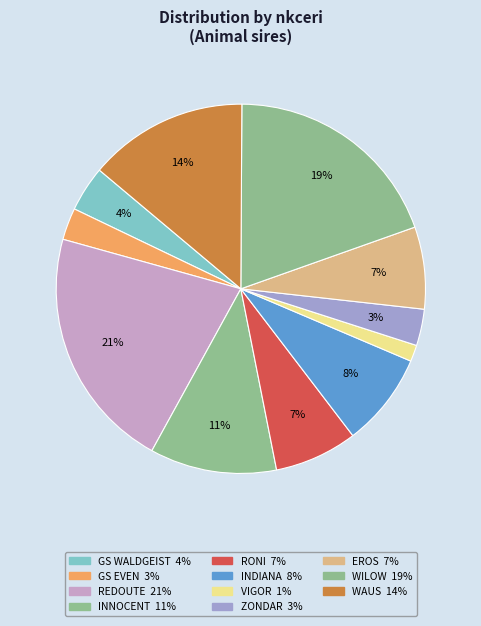

Which slice is the smallest?

VIGOR